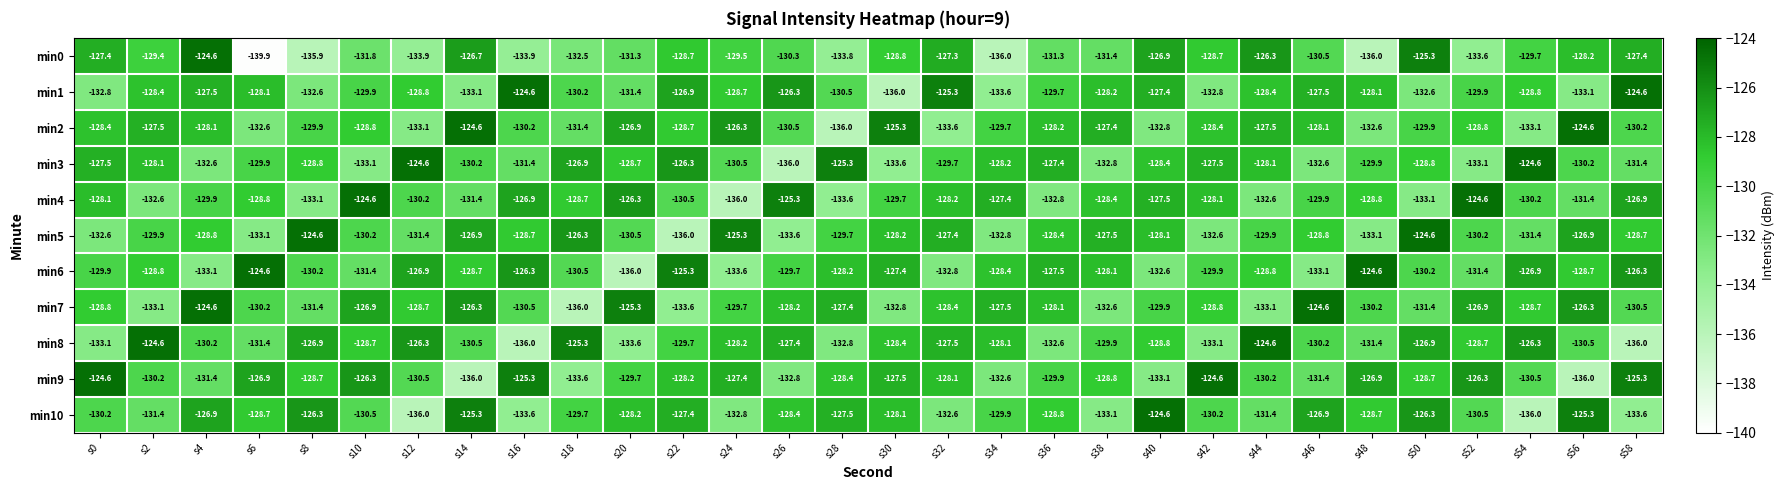

Count the number of categories in the chart.

30